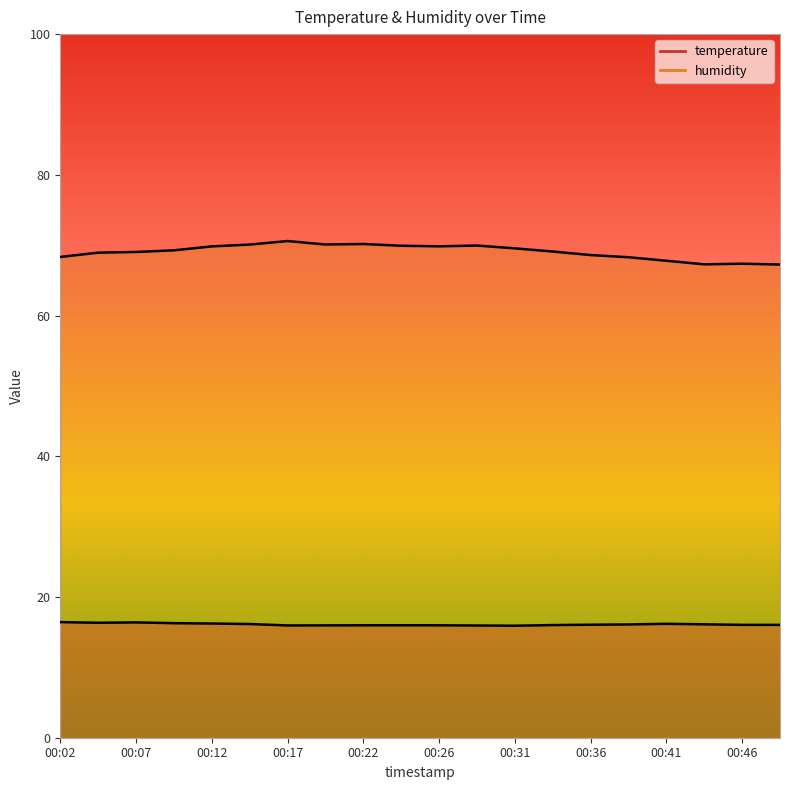

Reading right to left, list all the values displayed in this chart.

temperature: 16.0	16.0	16.1	16.2	16.1	16.1	16.0	15.9	15.9	16.0	16.0	16.0	16.0	16.0	16.2	16.2	16.3	16.4	16.3	16.4
humidity: 67.2	67.4	67.3	67.8	68.3	68.6	69.1	69.5	70.0	69.8	69.9	70.2	70.1	70.6	70.1	69.8	69.3	69.0	68.9	68.3